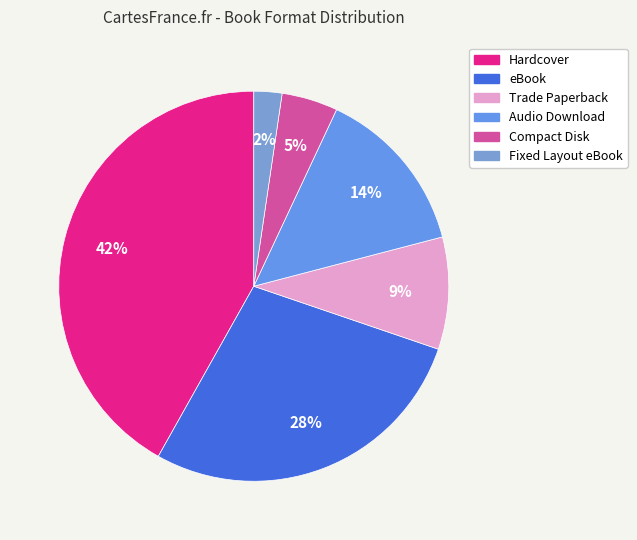

To the nearest percent, what portion does Trade Paperback represent?

9%